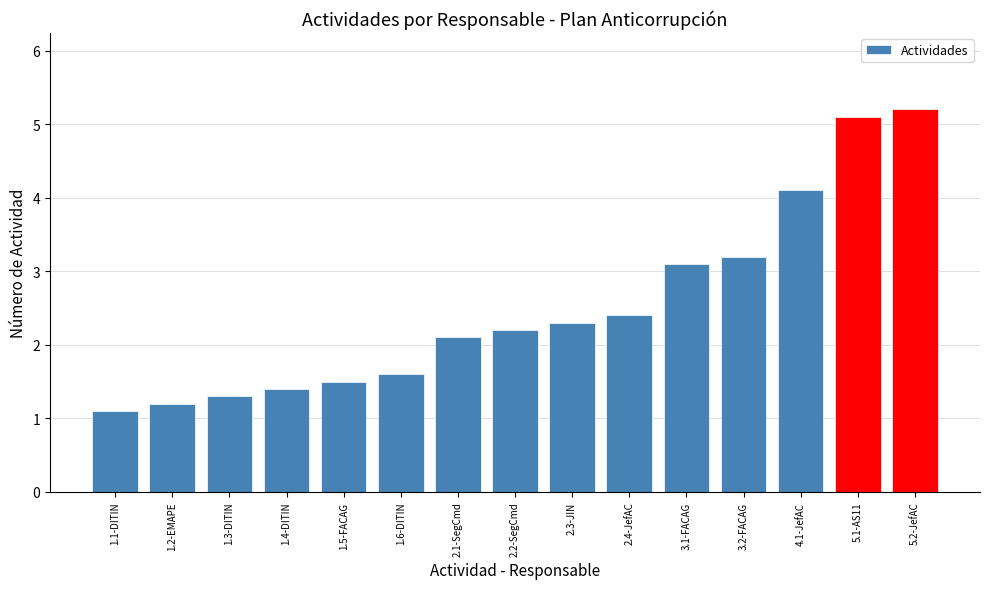

Reading left to right, what are all the values shown in this chart?

1.1	1.2	1.3	1.4	1.5	1.6	2.1	2.2	2.3	2.4	3.1	3.2	4.1	5.1	5.2